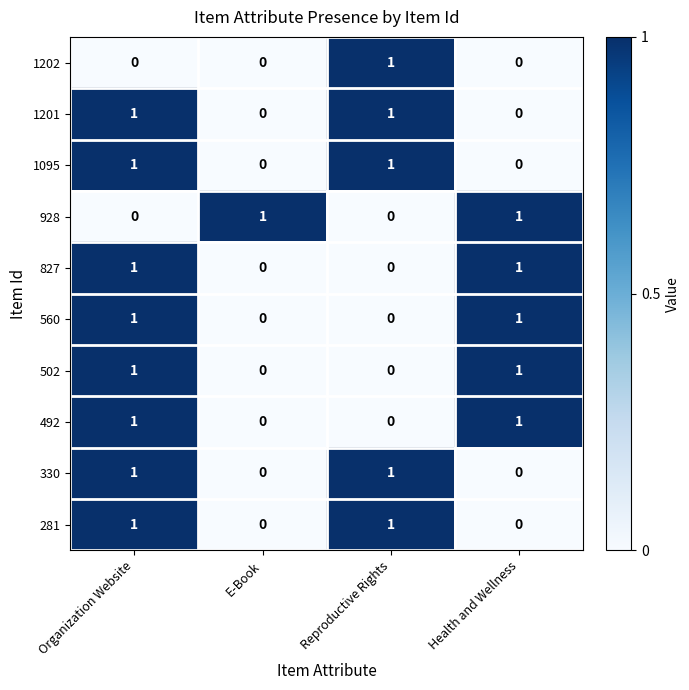

How many categories are shown in the chart?

4